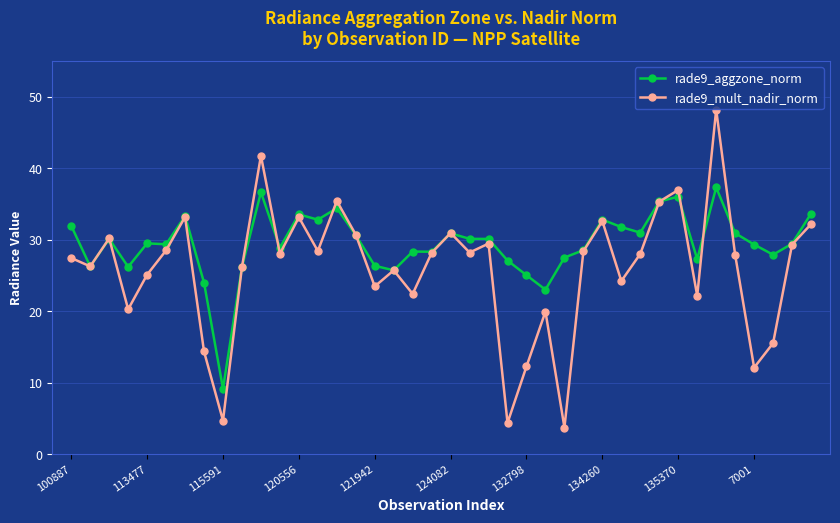

Which series has the largest range (max minus min)?

rade9_mult_nadir_norm